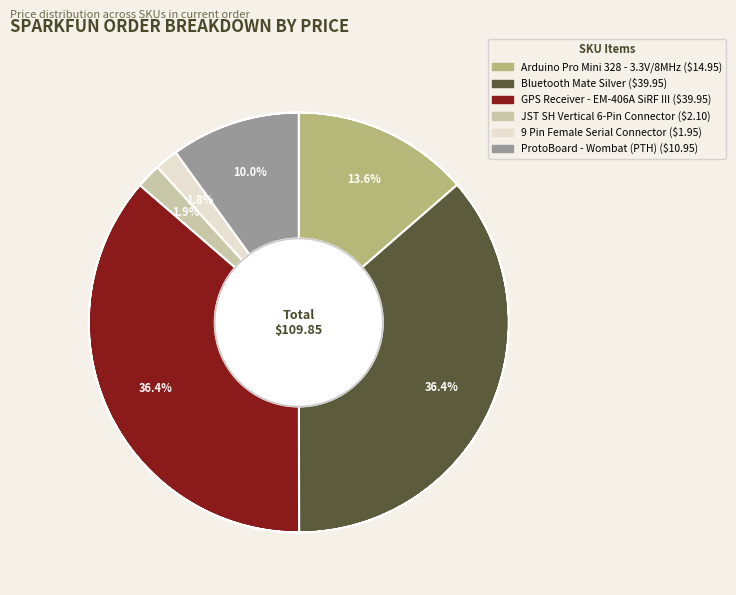

How many slices are in this pie chart?

6